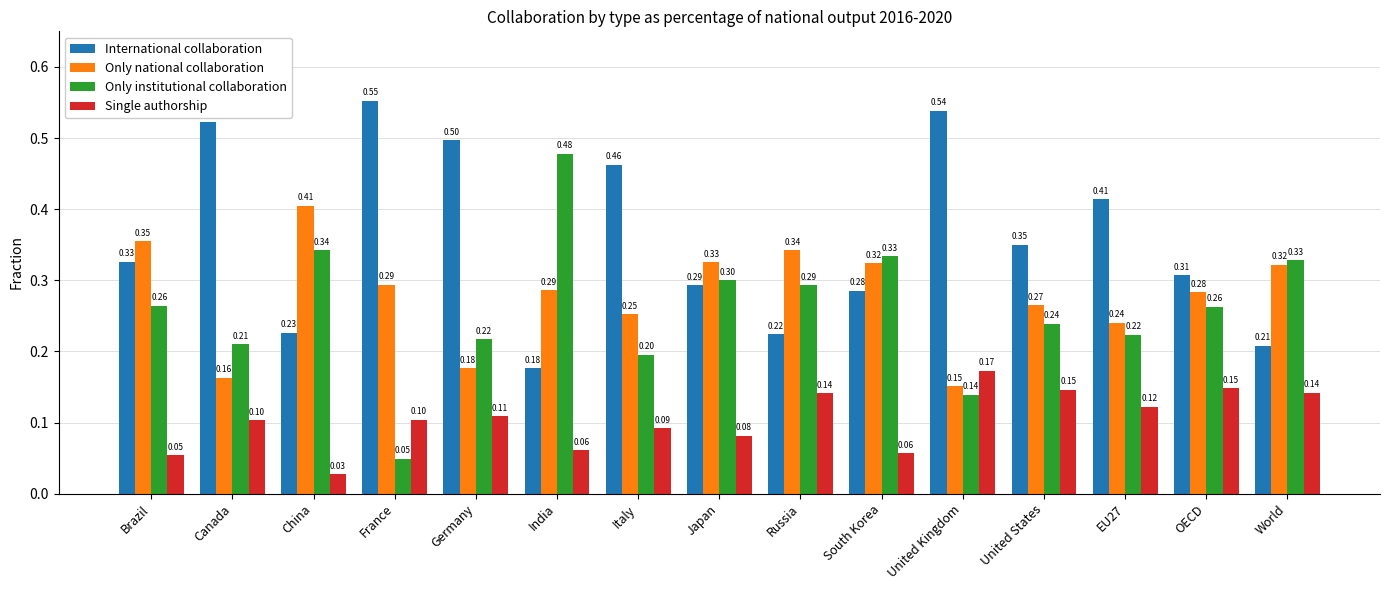

List the labels in order of International collaboration value, smallest first.

India, World, Russia, China, South Korea, Japan, OECD, Brazil, United States, EU27, Italy, Germany, Canada, United Kingdom, France